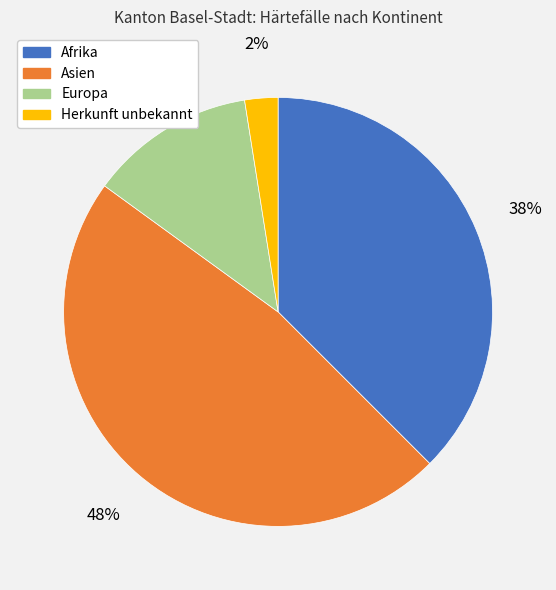

Combined, do Afrika and Herkunft unbekannt account for over 50%?

No